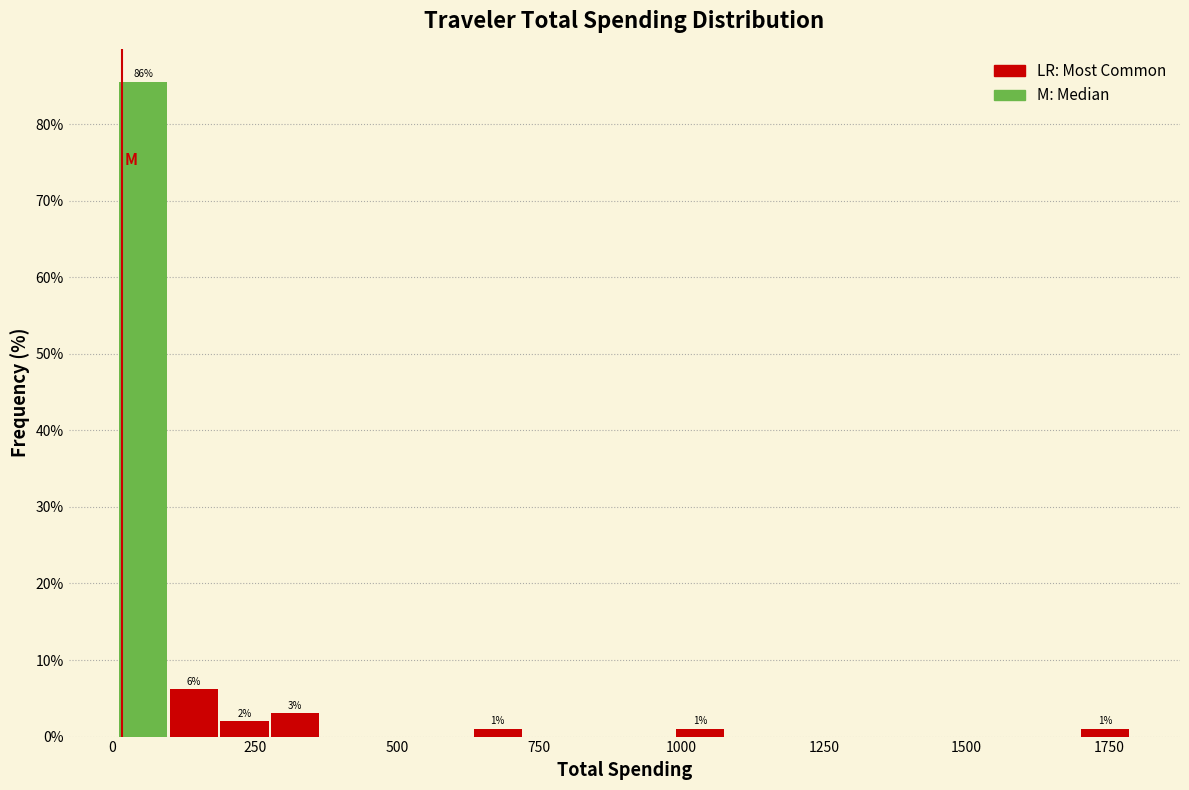

Around what value on the x-axis is the tallest bar? Give the approximate position of its centre, as read against the axis.

50